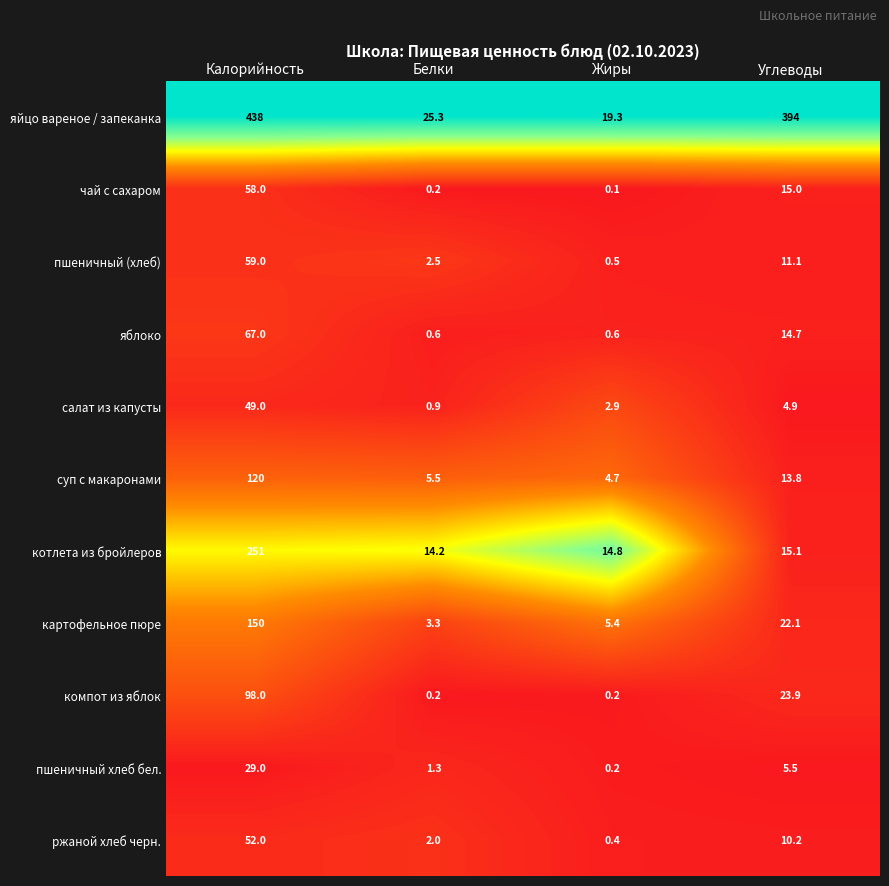

Which label corresponds to the smallest value in the chart?

Жиры